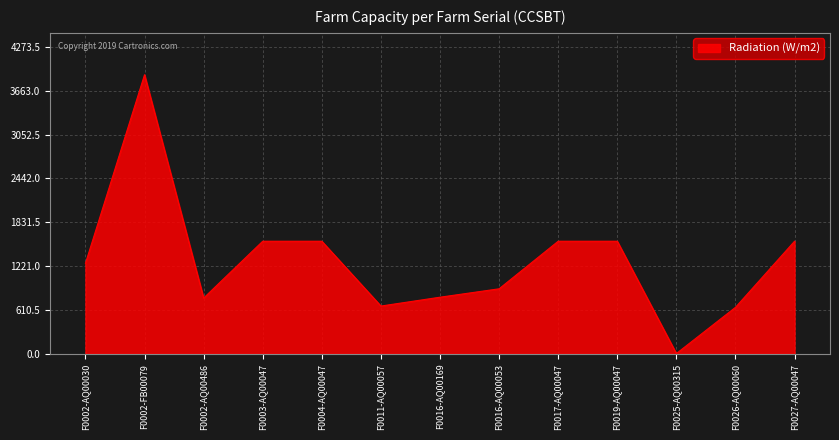

The value at F0004-AQ00047 is 1568. True or false?

True